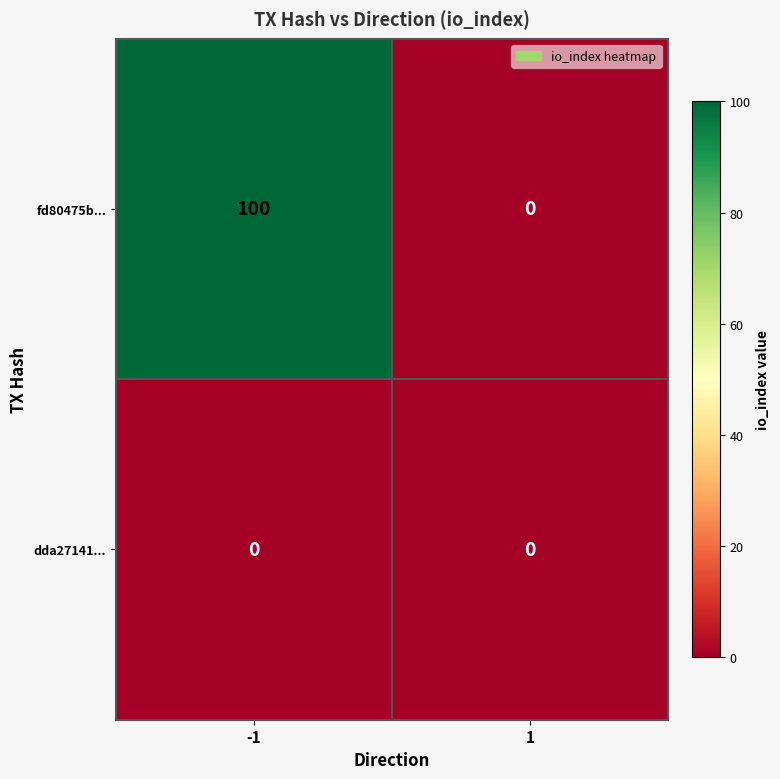

Rank the series at -1 from highest to lowest value.

fd80475b..., dda27141...